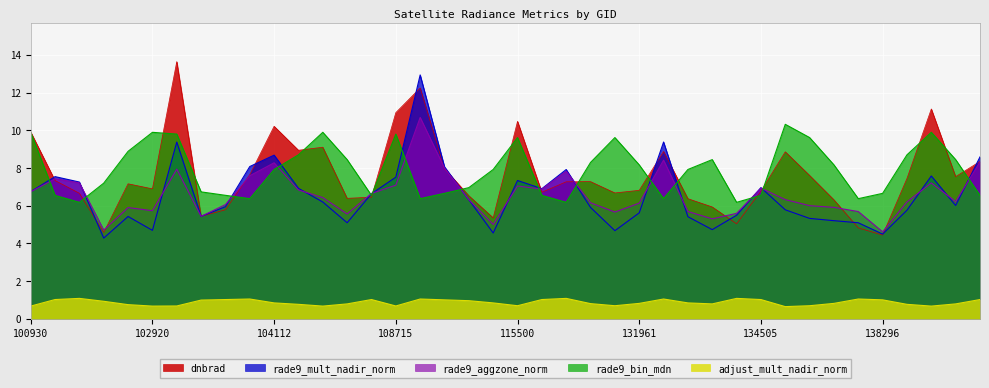

What are all the series names shown in the legend?

dnbrad, rade9_mult_nadir_norm, rade9_aggzone_norm, rade9_bin_mdn, adjust_mult_nadir_norm